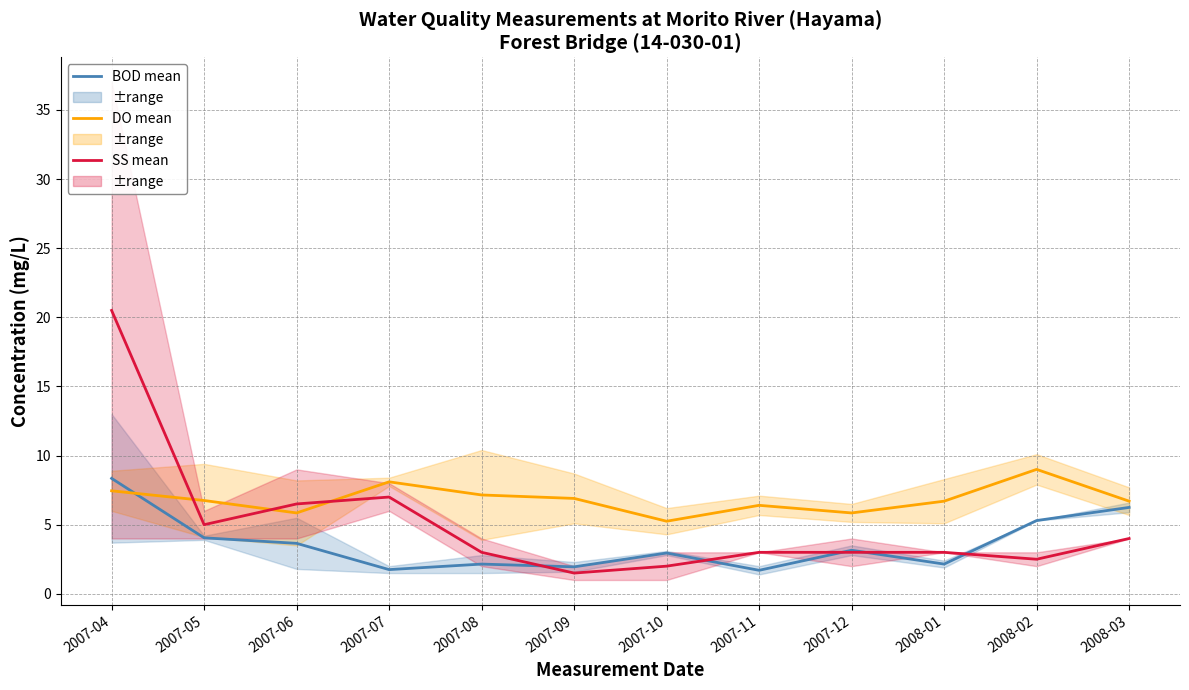

At which category is the sum across all series the highest?

2007-04